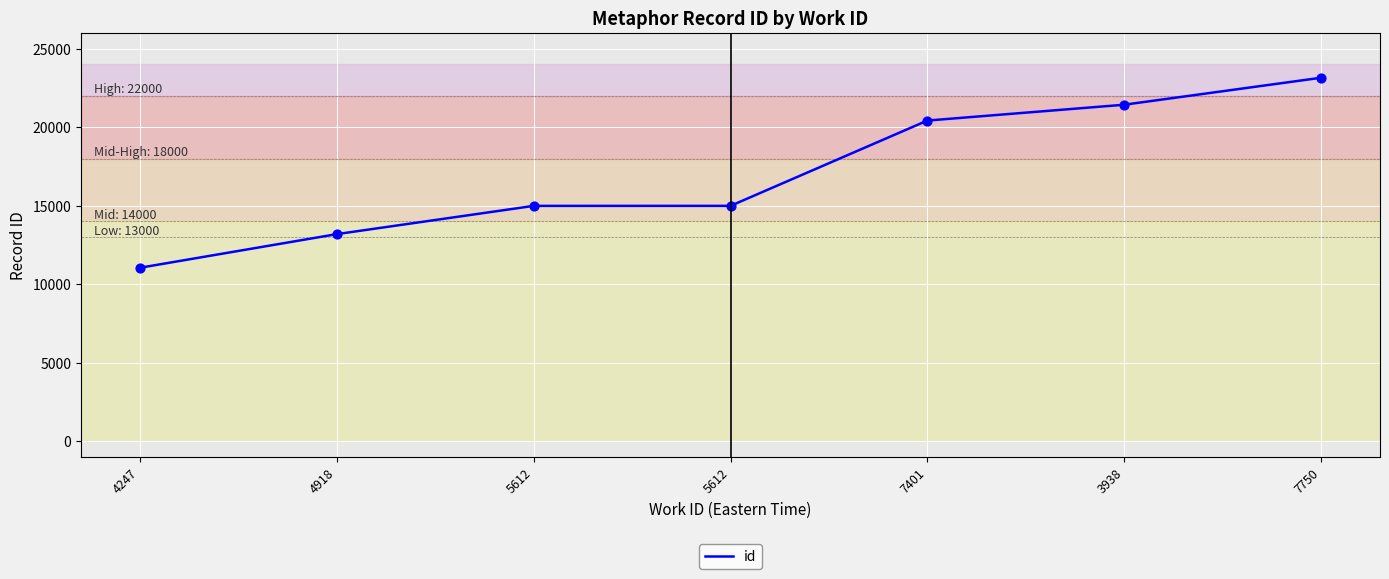

What is the change in value from 5612 to 5612?

+1